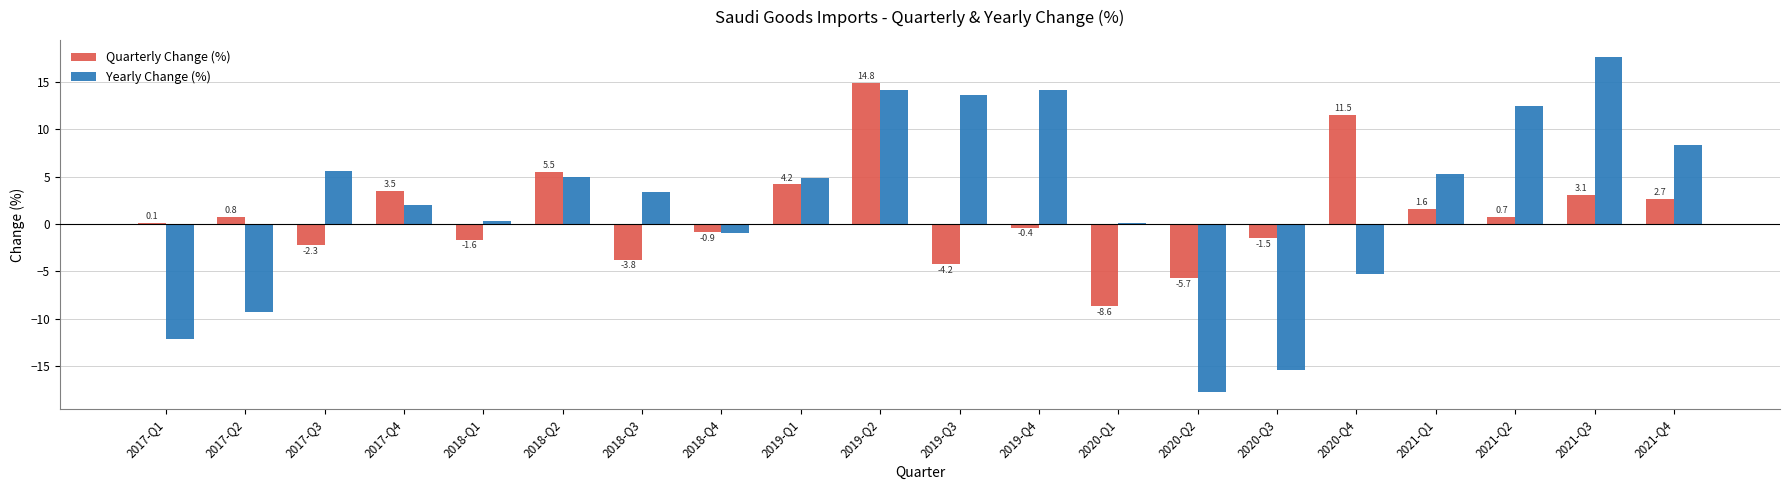

Where does the Yearly Change (%) series first go above 4?

2017-Q3